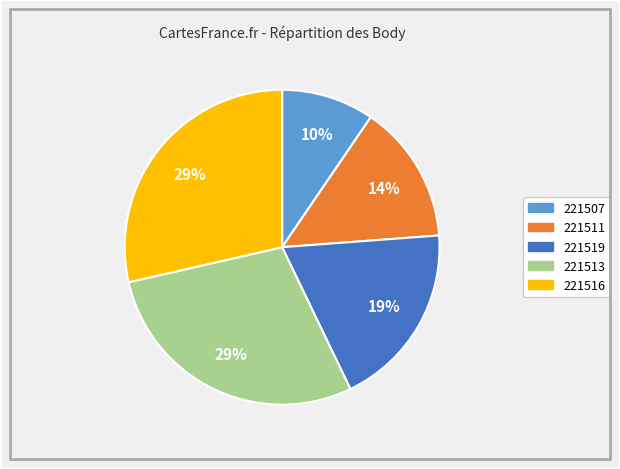

To the nearest percent, what portion does 221507 represent?

10%